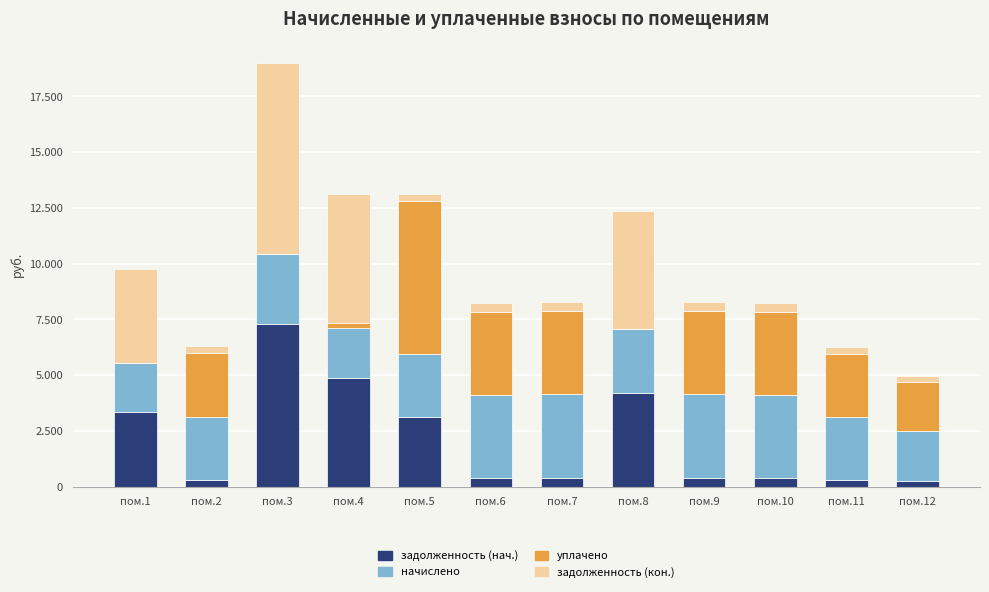

Is it true that задолженность (кон.) equals 698.7 at пом.9?

False